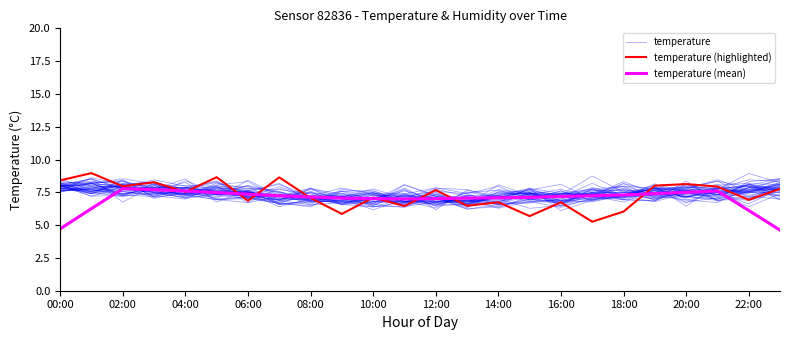

At which label is temperature (mean) closest to 6?

22:00